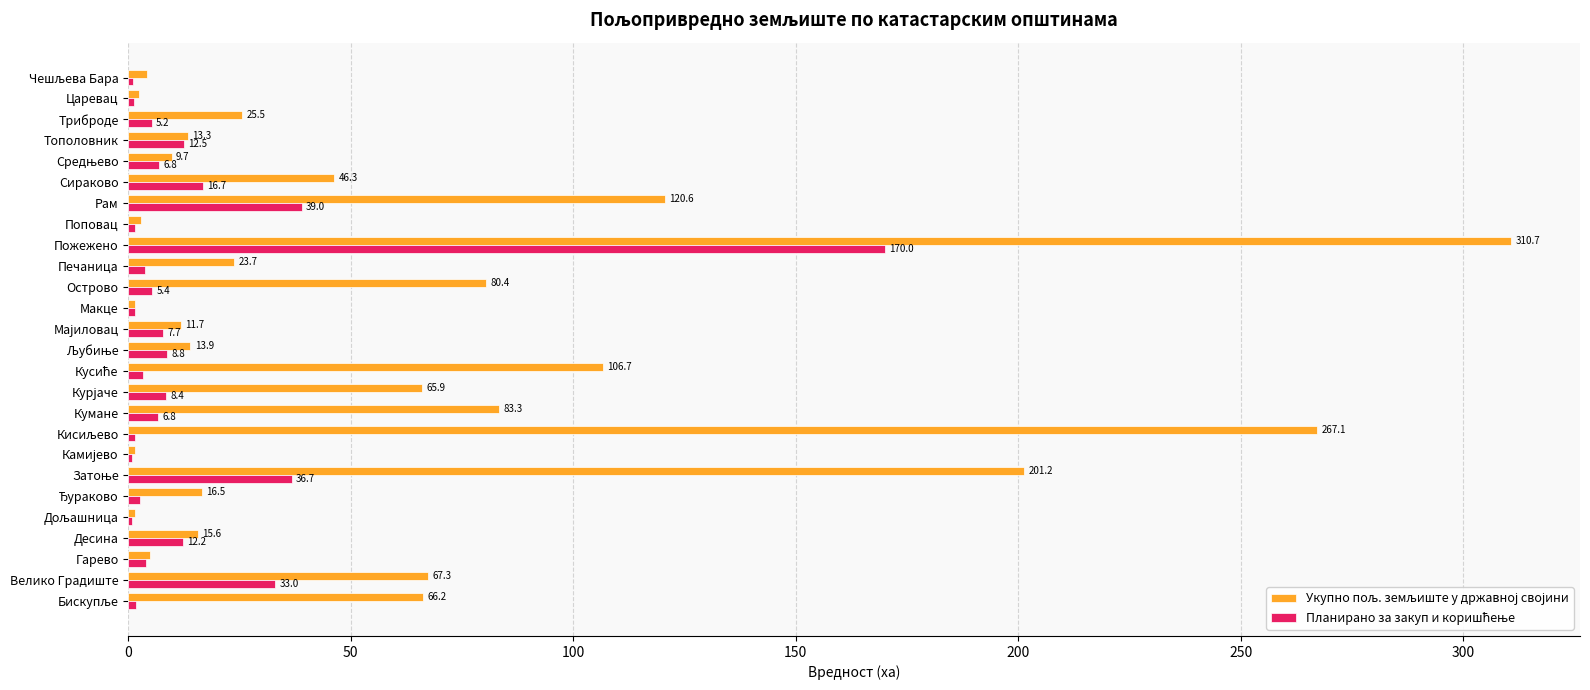

Which label corresponds to the largest value in the chart?

Пожежено